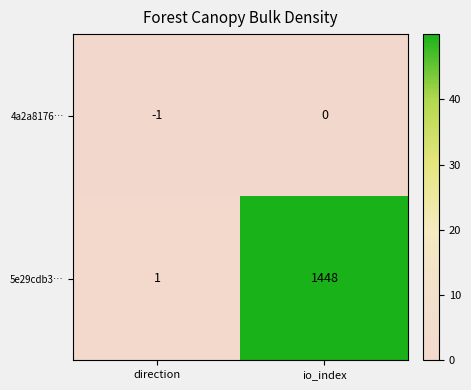

Which series has the largest range (max minus min)?

5e29cdb3…